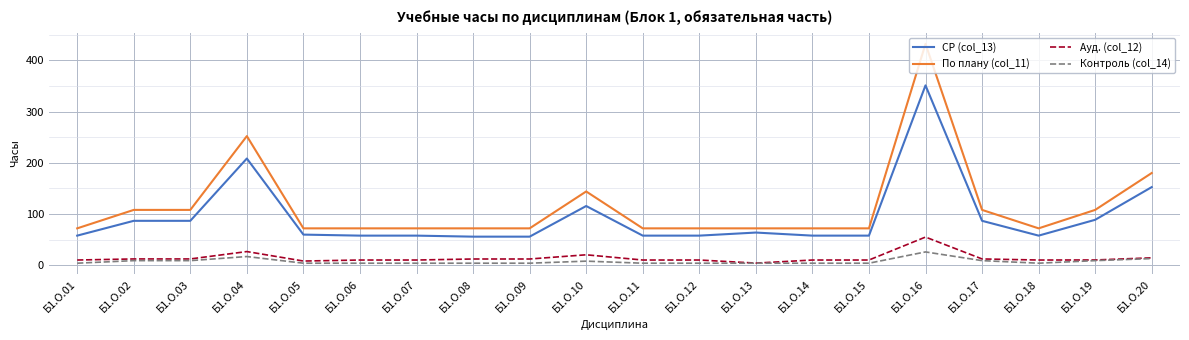

What is the average value of the Контроль (col_14) series?

7.4